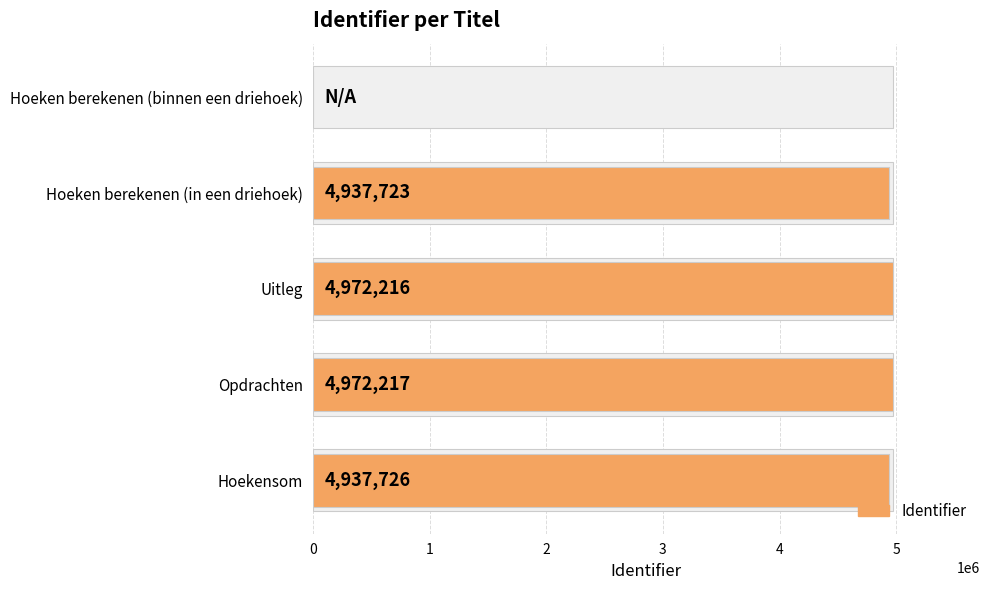

How many bars are there in total?

5